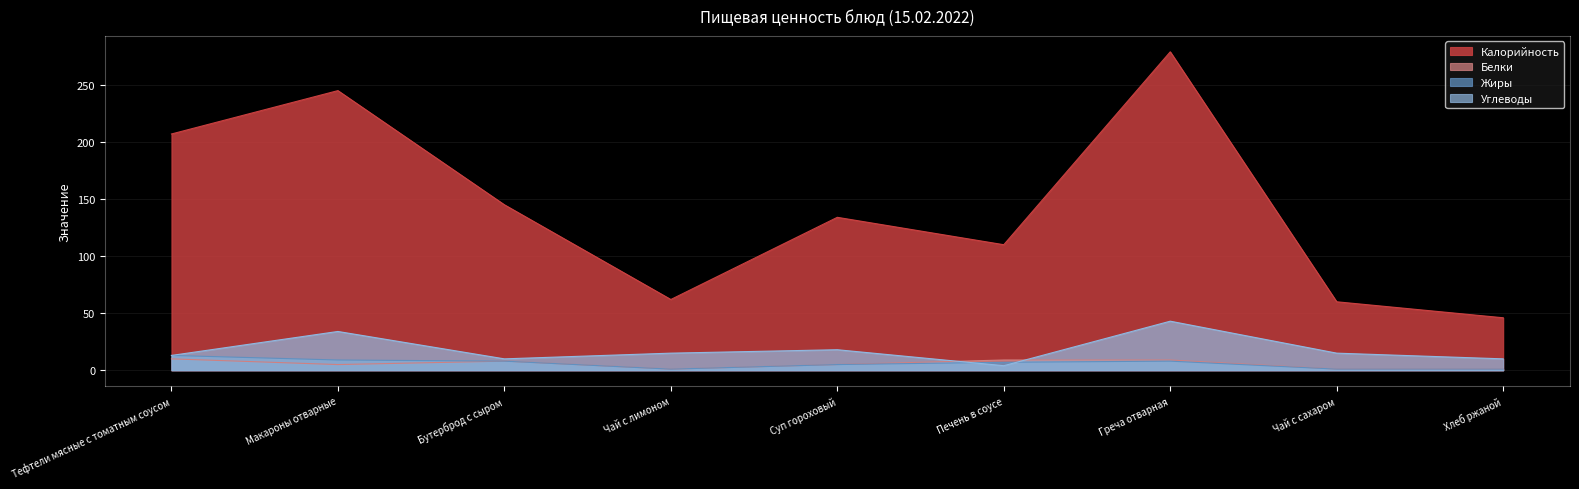

What is the sum of the Калорийность values at Хлеб ржаной and Бутерброд с сыром?

191